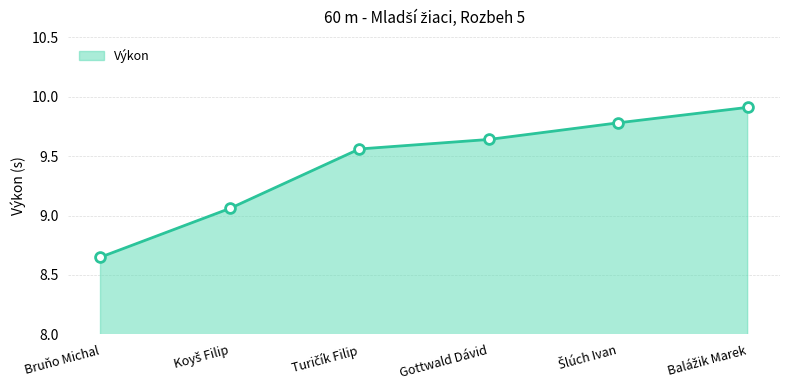

What position from the right is Bruňo Michal?

6